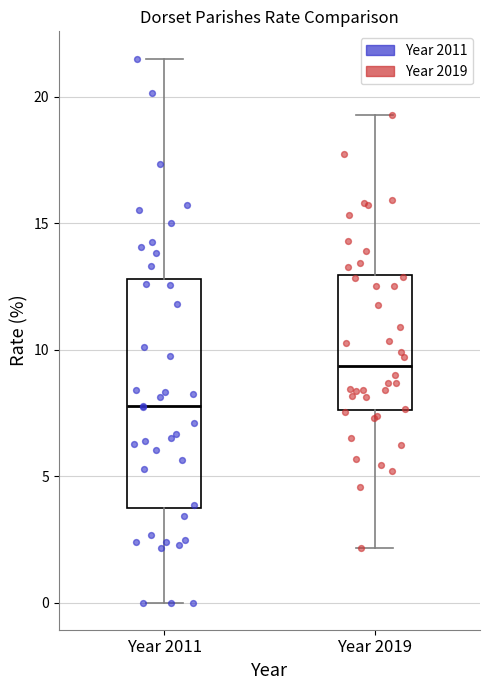

Where does the median line of the box for Year 2019 sit on the y-axis? The values are not printed on the chart, so give them approximately, as read against the axis.

9.5